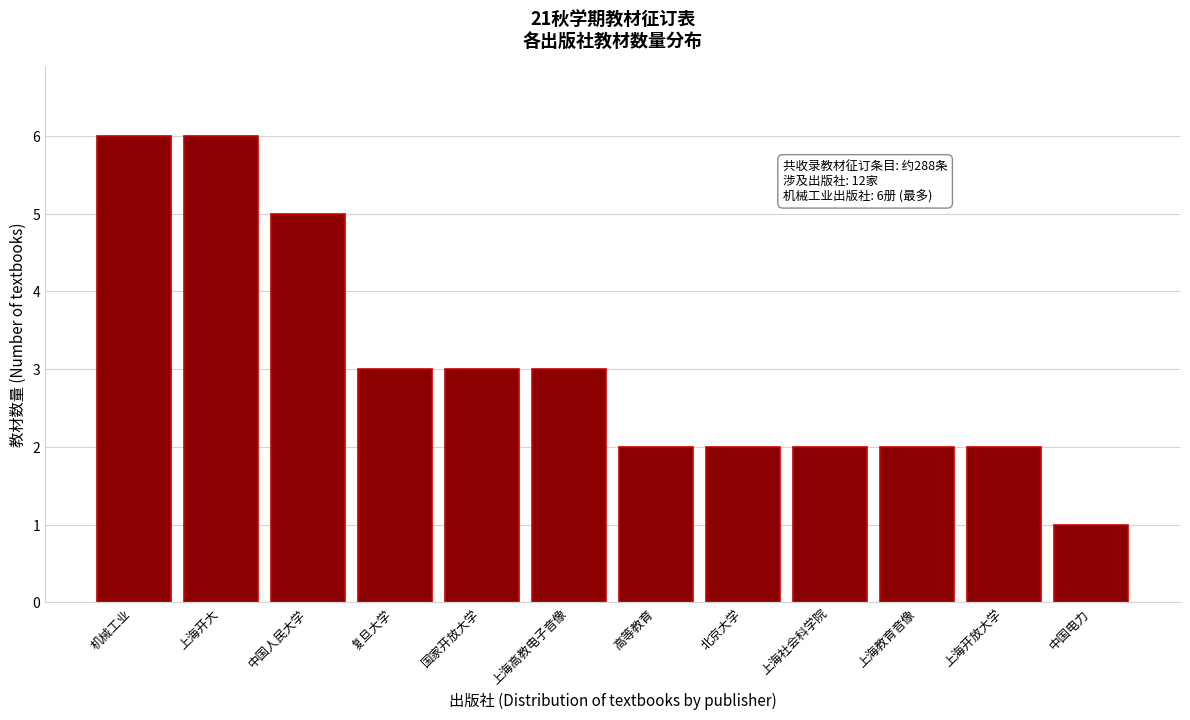

Reading left to right, what are all the values shown in this chart?

机械工业=6	上海开大=6	中国人民大学=5	复旦大学=3	国家开放大学=3	上海高教电子音像=3	高等教育=2	北京大学=2	上海社会科学院=2	上海教育音像=2	上海开放大学=2	中国电力=1